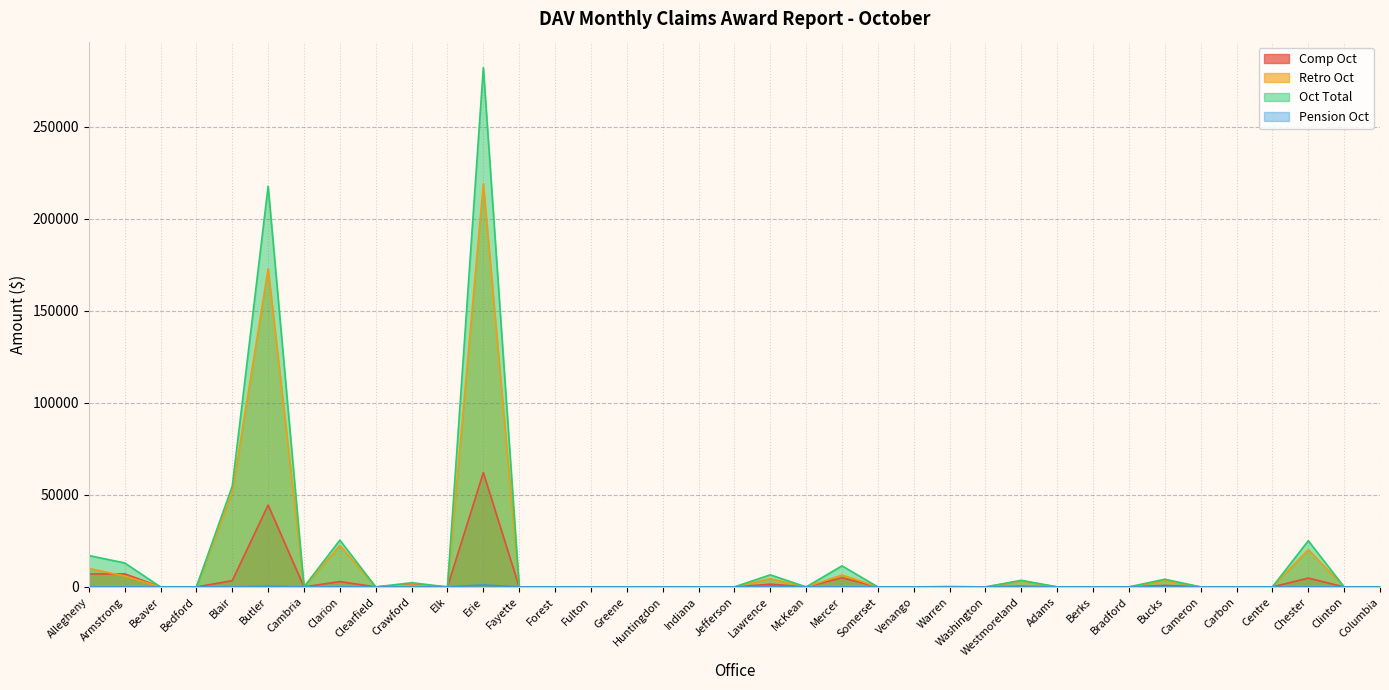

True or false: Pension Oct and Comp Oct intersect in this chart.

False